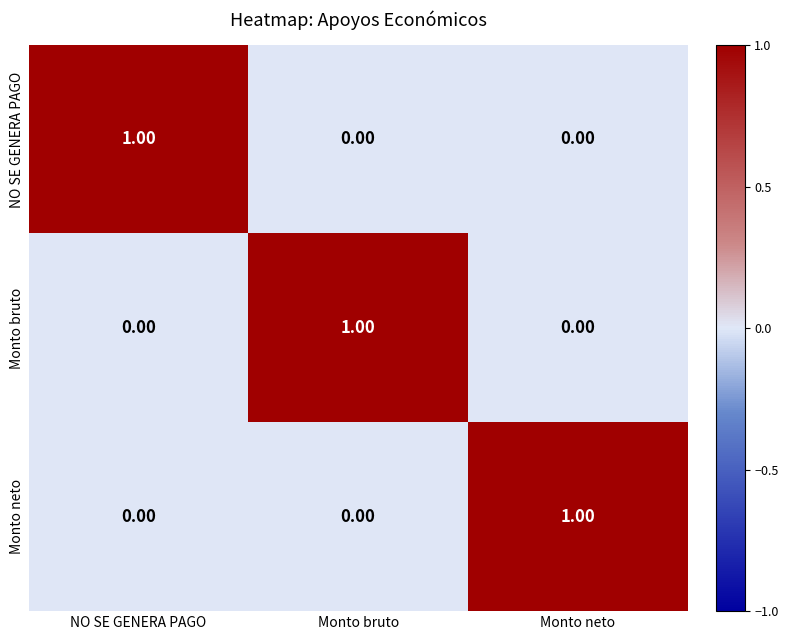

What is the total value across all series at NO SE GENERA PAGO?

1